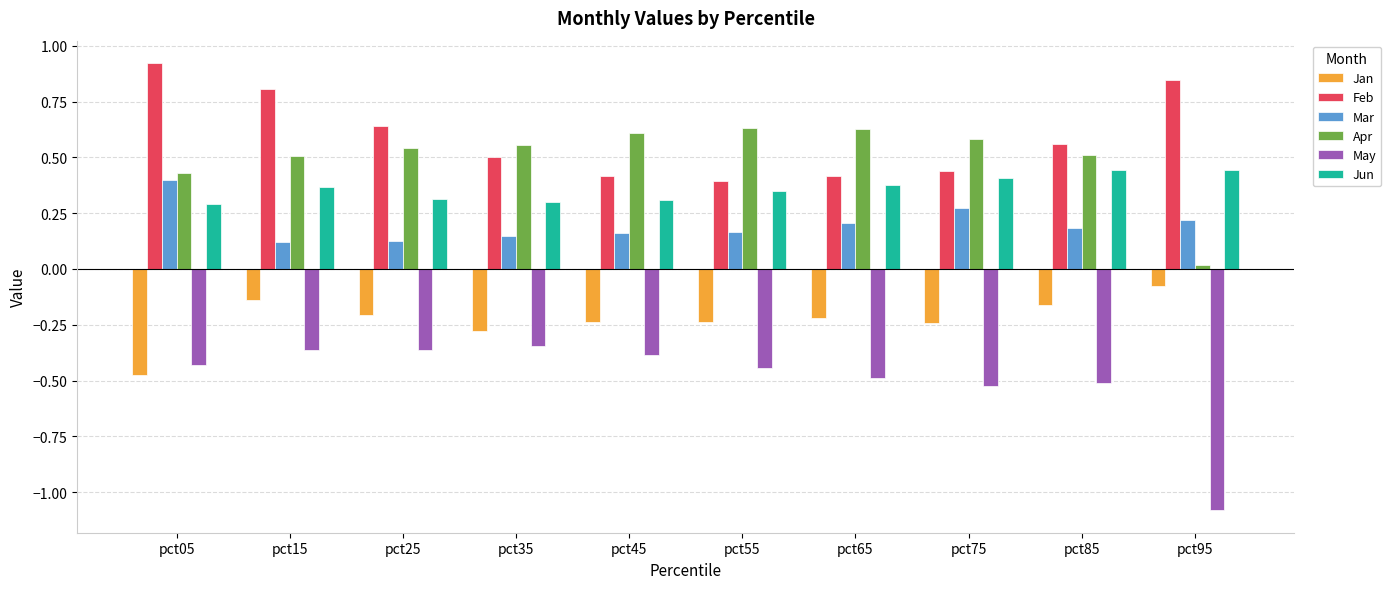

Rank the series at pct15 from lowest to highest value.

May, Jan, Mar, Jun, Apr, Feb